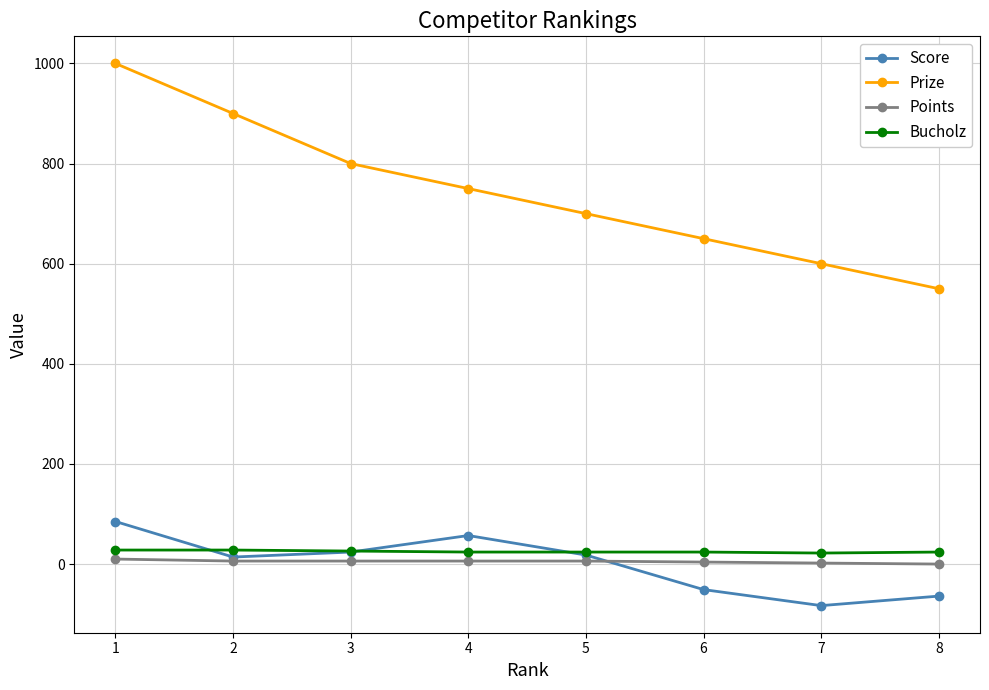

What value does the Prize series have at 3?

800